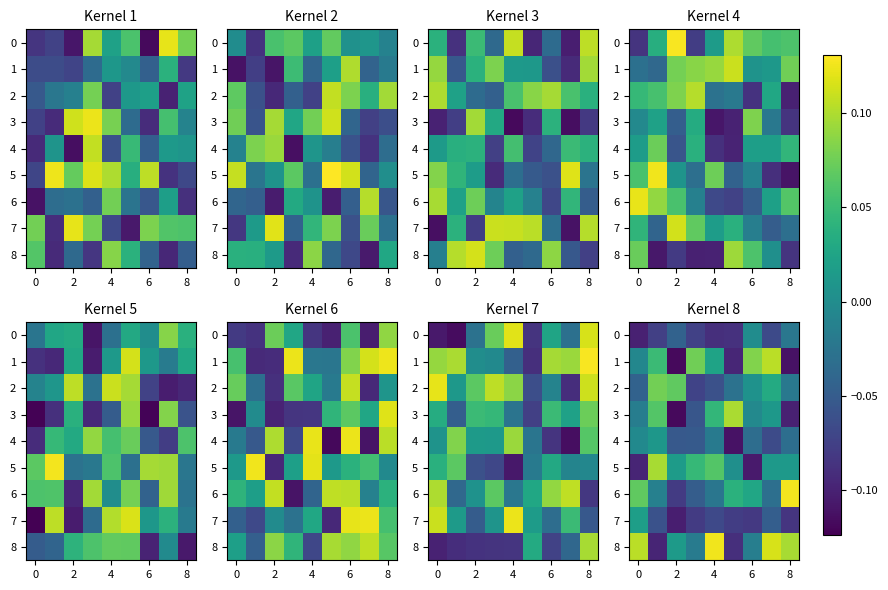

At which category does the chart reach its minimum across all series?

2